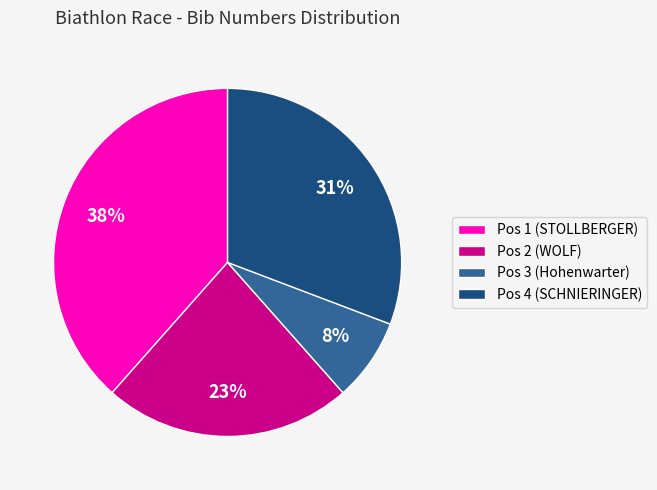

How many segments does this pie chart have?

4